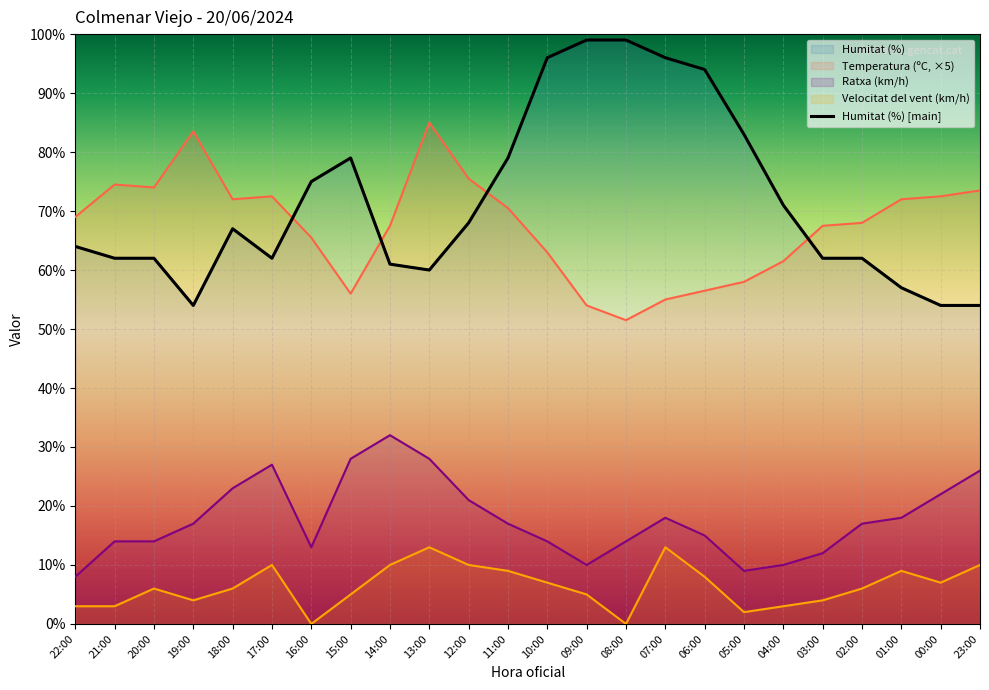

At which category does the chart reach its peak across all series?

09:00